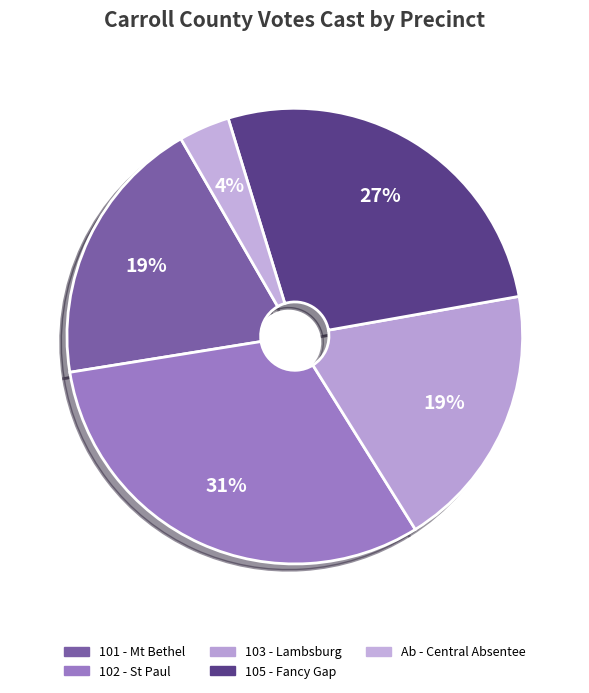

Does any single category account for the majority?

No